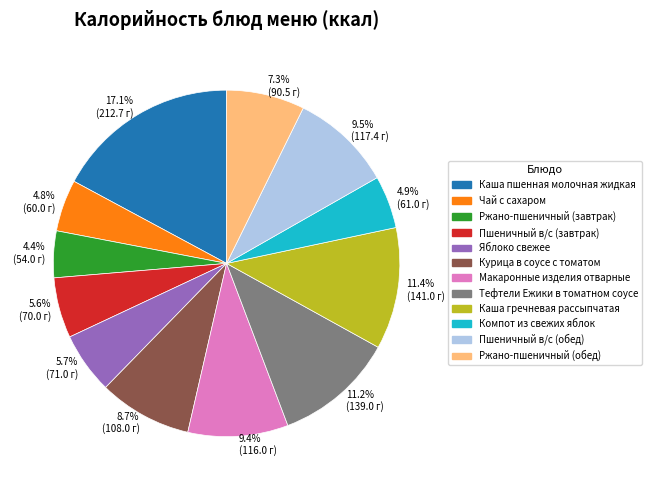

Is there a majority slice in this chart?

No